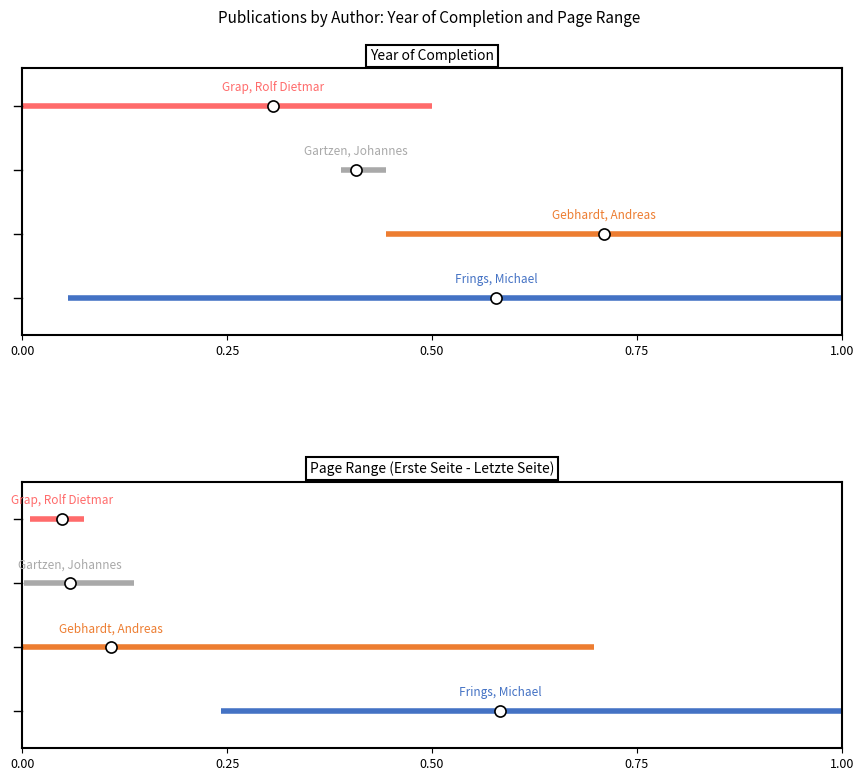

Rank the series at 0.00 from highest to lowest value.

Grap, Rolf Dietmar, Gartzen, Johannes, Gebhardt, Andreas, Frings, Michael